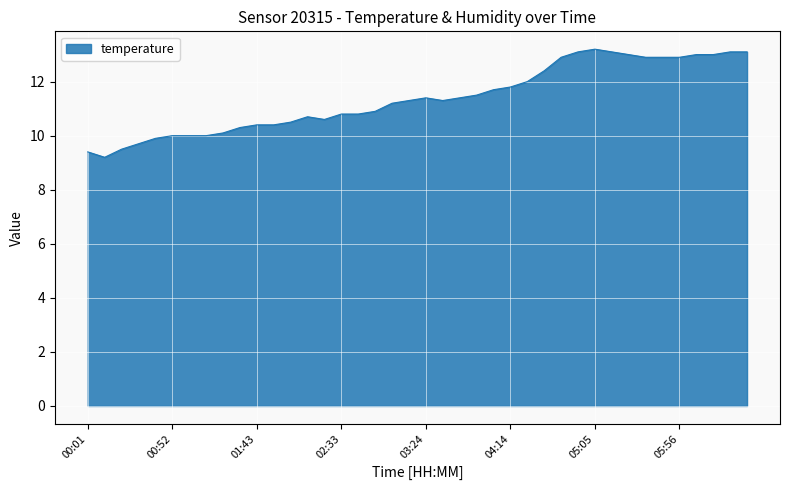

What is the minimum value shown in the chart?

9.2